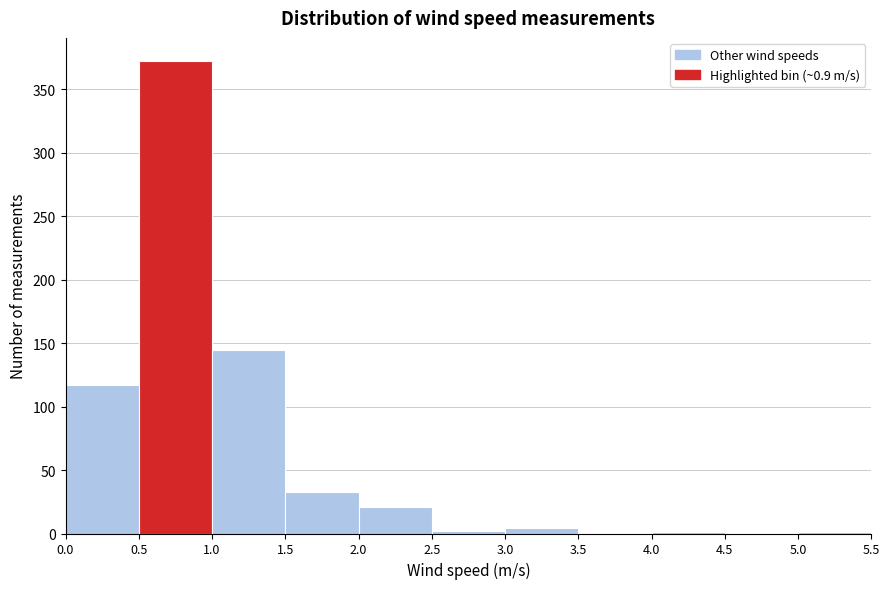

What is the height of the bar covering 1.5 to 2.0 on the x-axis? The values are not printed on the chart, so give them approximately, as read against the axis.

35